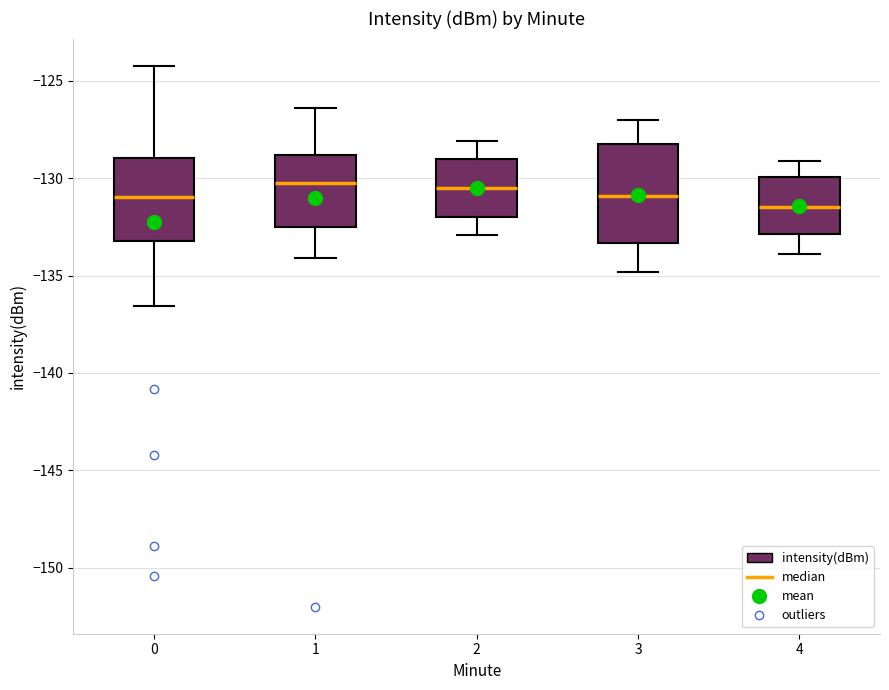

Where is the lower edge of the box at x = 2 on the y-axis? The values are not printed on the chart, so give them approximately, as read against the axis.

-132.0